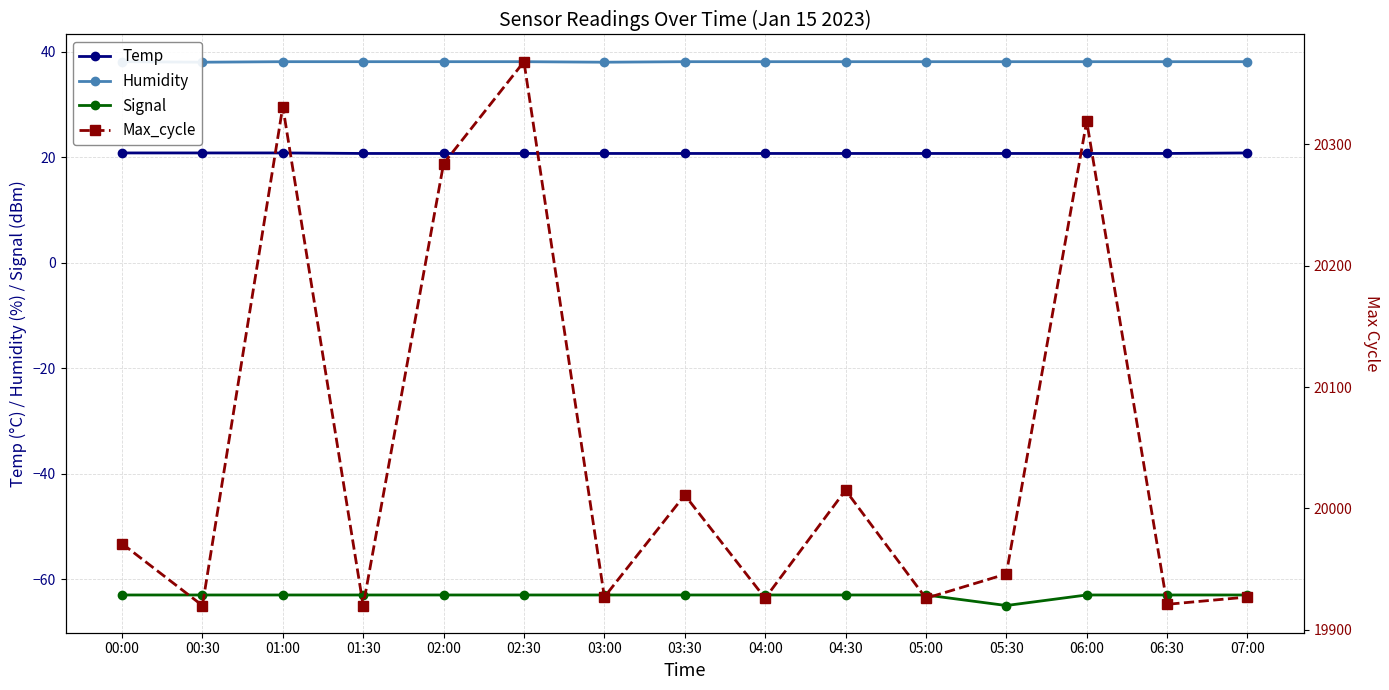

What is the total value across all series at 06:30?

19916.8